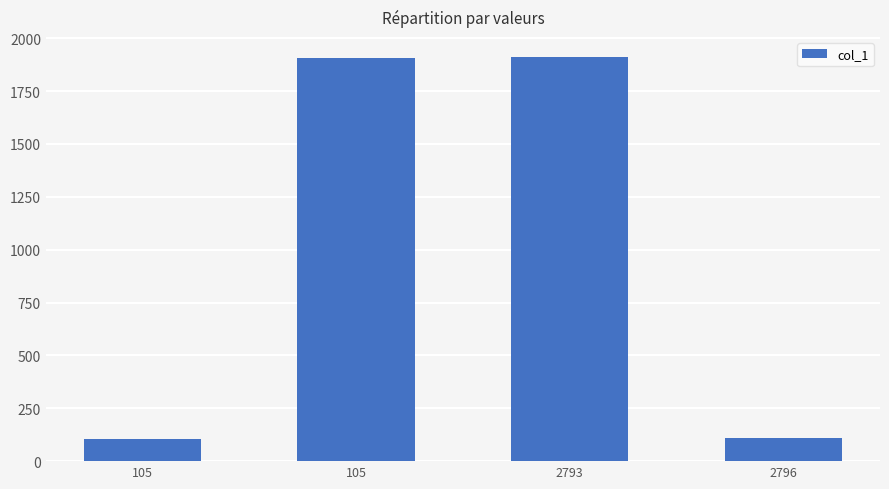

Which label corresponds to the smallest value in the chart?

105